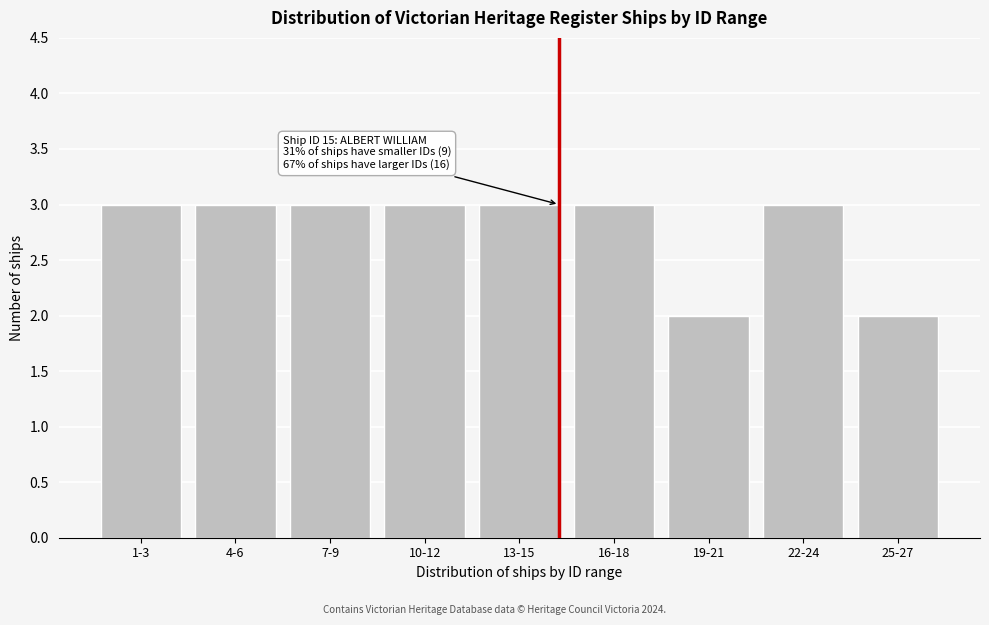

Reading right to left, transcribe all the data shown in this chart.

25-27=2	22-24=3	19-21=2	16-18=3	13-15=3	10-12=3	7-9=3	4-6=3	1-3=3